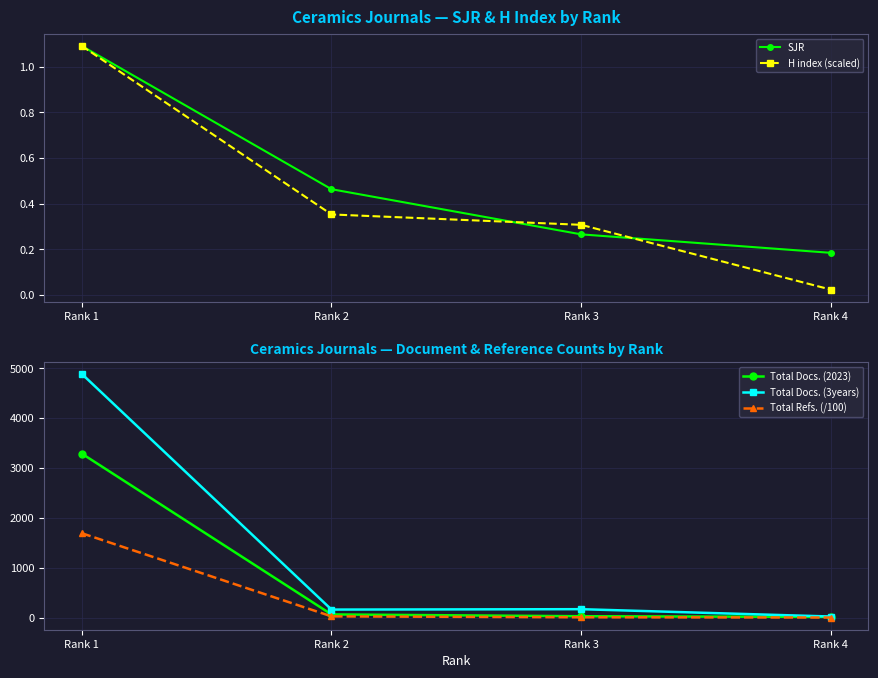

Reading right to left, extract all data points from this chart.

SJR: 0.2	0.3	0.5	1.1
H index (scaled): 0.0	0.3	0.4	1.1
Total Docs. (2023): 19.0	33.0	69.0	3290.0
Total Docs. (3years): 27.0	174.0	166.0	4887.0
Total Refs. (/100): 6.7	12.0	30.1	1695.3